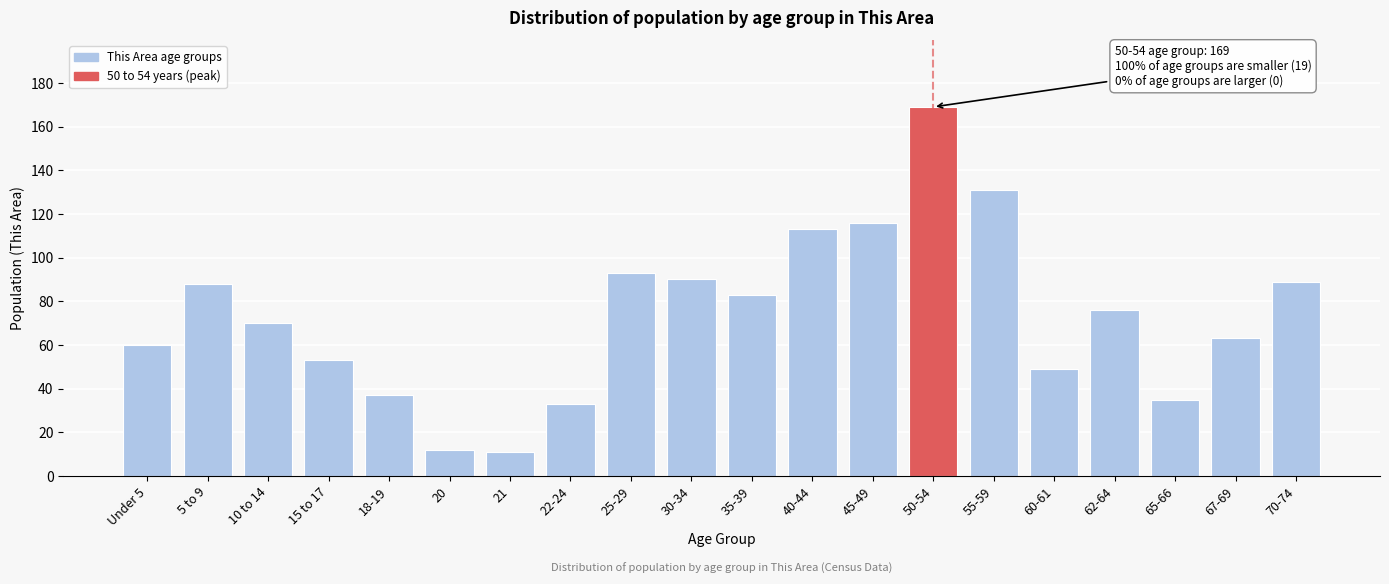

Reading left to right, list all the values displayed in this chart.

60	88	70	53	37	12	11	33	93	90	83	113	116	169	131	49	76	35	63	89